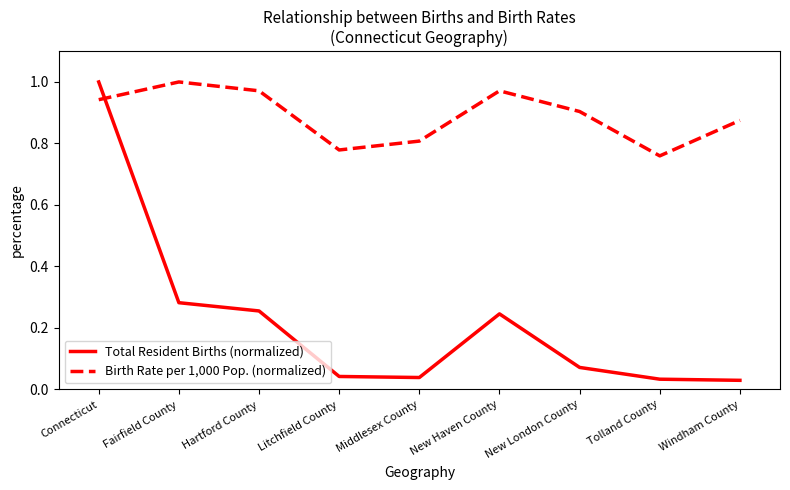

Which series has the largest range (max minus min)?

Total Resident Births (normalized)